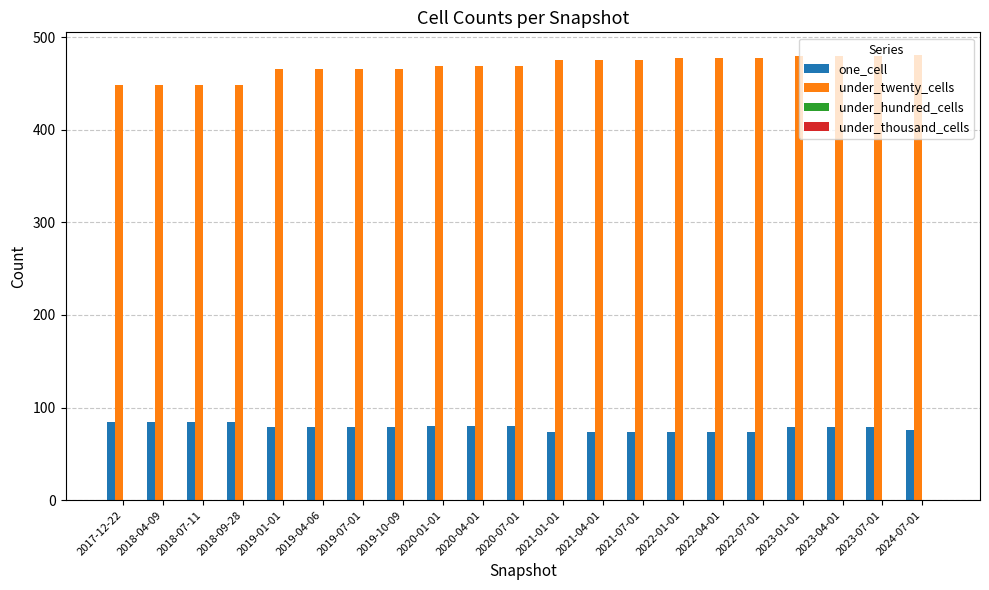

The value of under_twenty_cells at 2023-07-01 is 480. True or false?

True